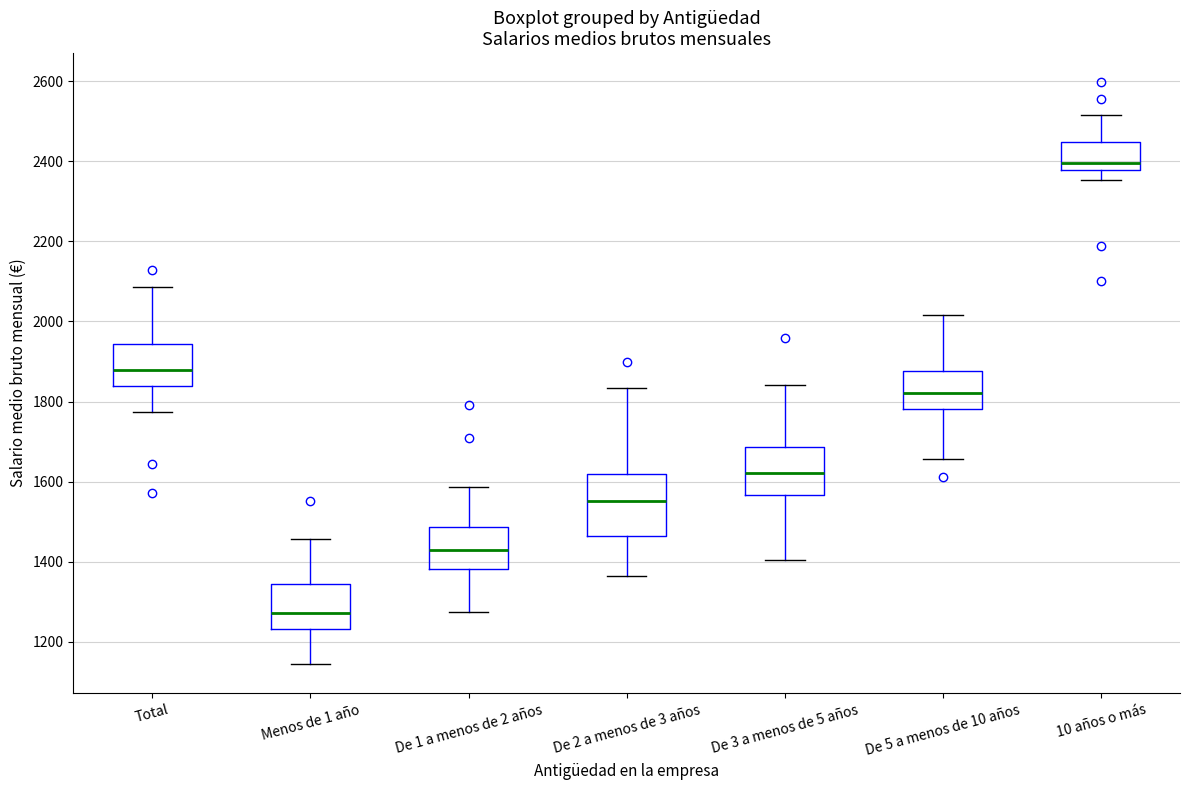

Which box is the tallest, from its lower edge to its upper edge?

De 2 a menos de 3 años